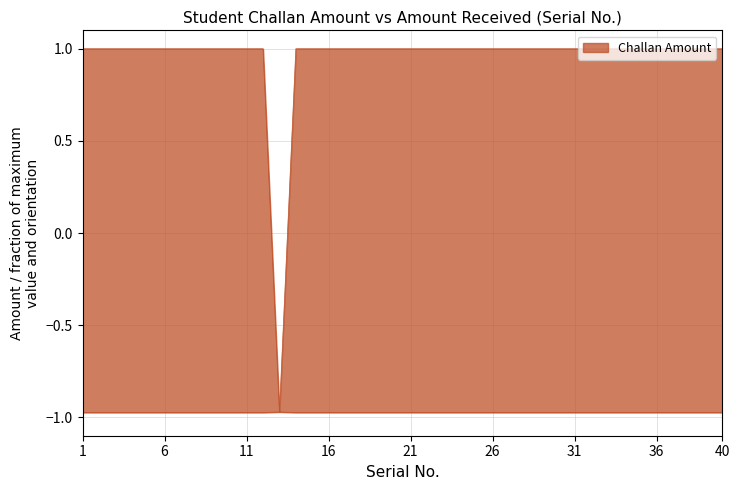

At how many categories does at least one series exceed 0?

39